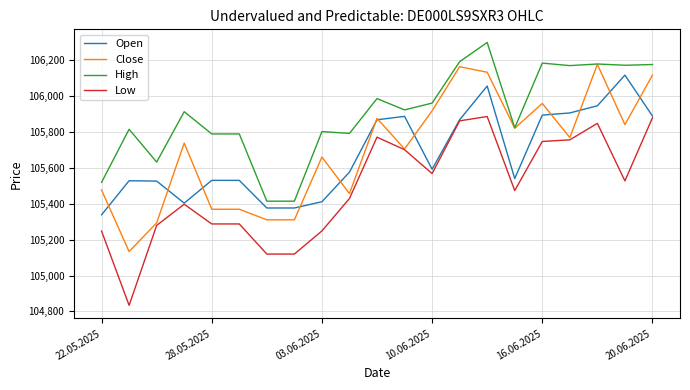

What is the minimum value for High?

105415